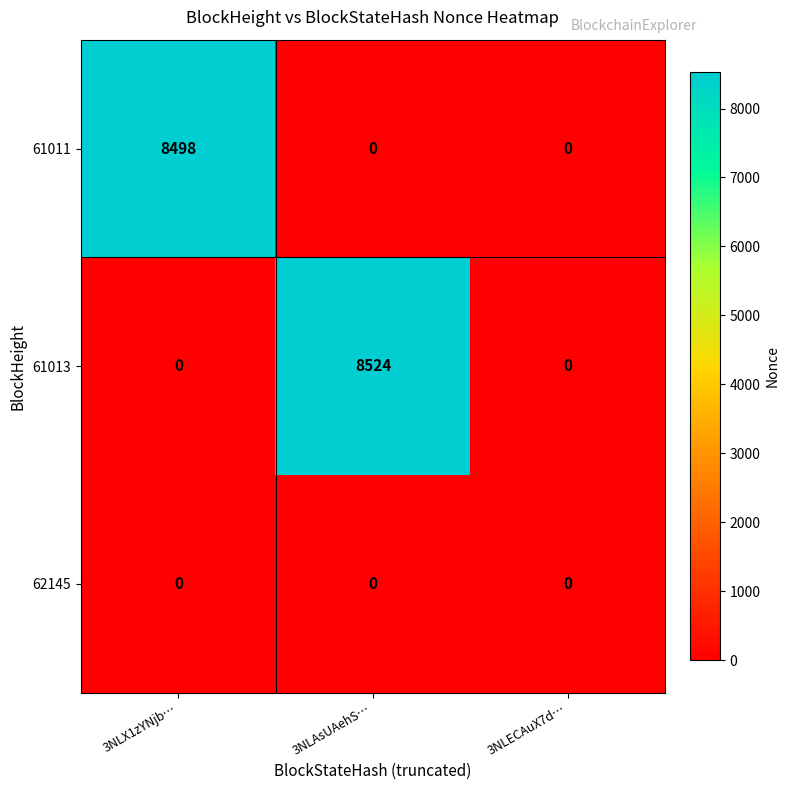

What is the difference between the highest and lowest values at 3NLAsUAehS…?

8524